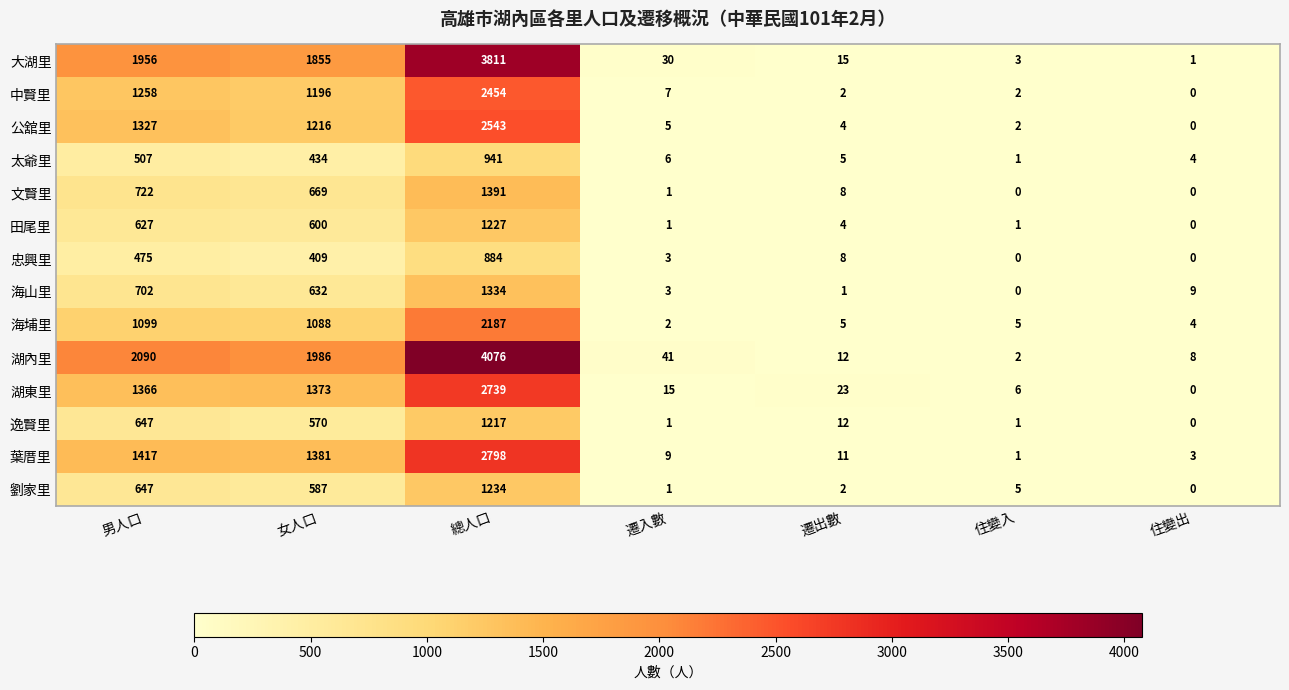

What value does the 海埔里 series have at 遷出數?

5